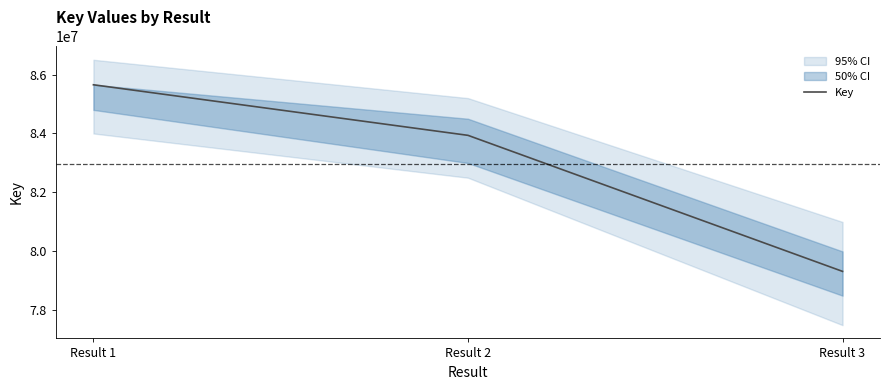

What is the change in value from Result 2 to Result 3?

-4613671